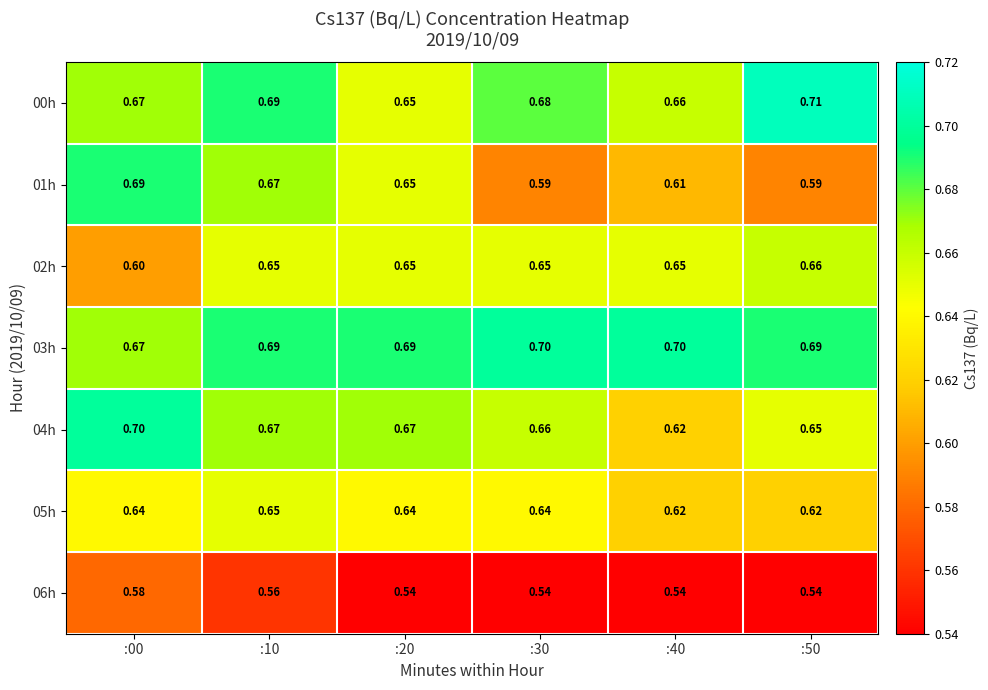

Is the value of 01h at :40 greater than the value of 02h at :20?

No